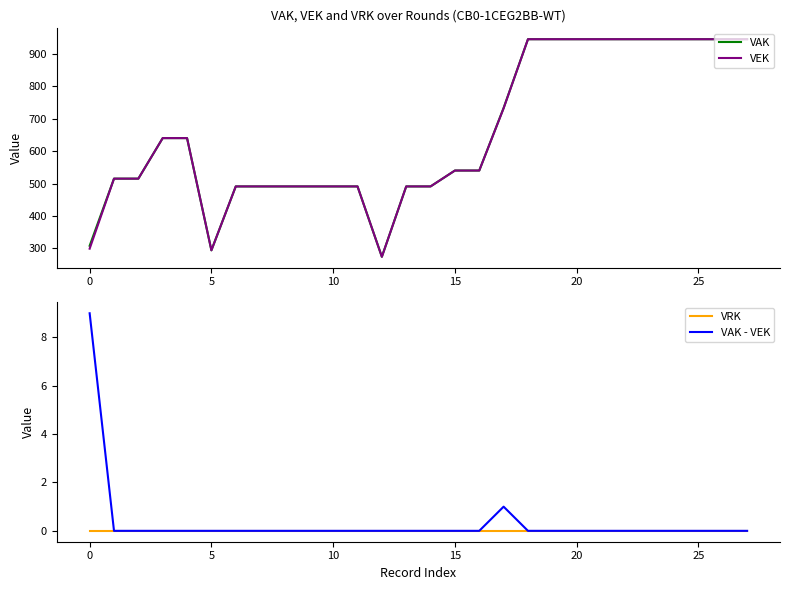

True or false: VAK - VEK has more than 1 interior local peaks.

False